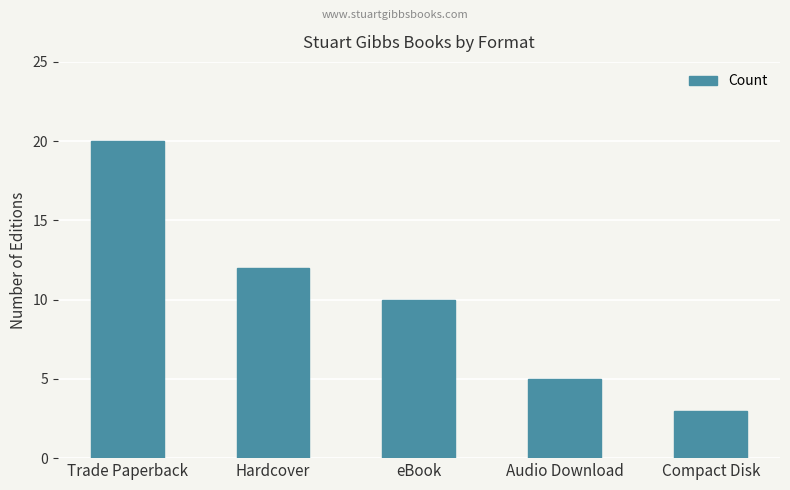

Which category has the lowest value across all series?

Compact Disk